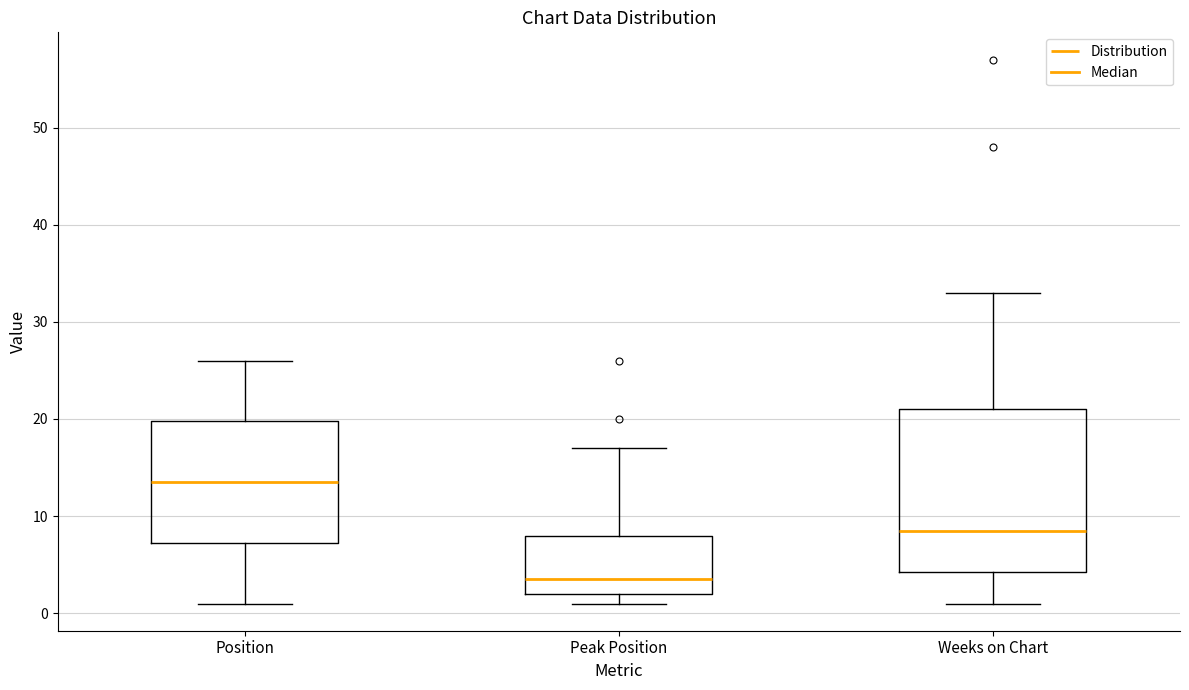

Reading left to right, transcribe this box plot: for each box, give where its median line is, the range the box spans, and where its two whiskers end, as read against the y-axis. The values are not printed on the chart, so give them approximately, as read against the axis.

Position: median 14, box 7 to 20, whiskers 1 to 26
Peak Position: median 4, box 2 to 8, whiskers 1 to 17
Weeks on Chart: median 9, box 4 to 21, whiskers 1 to 33